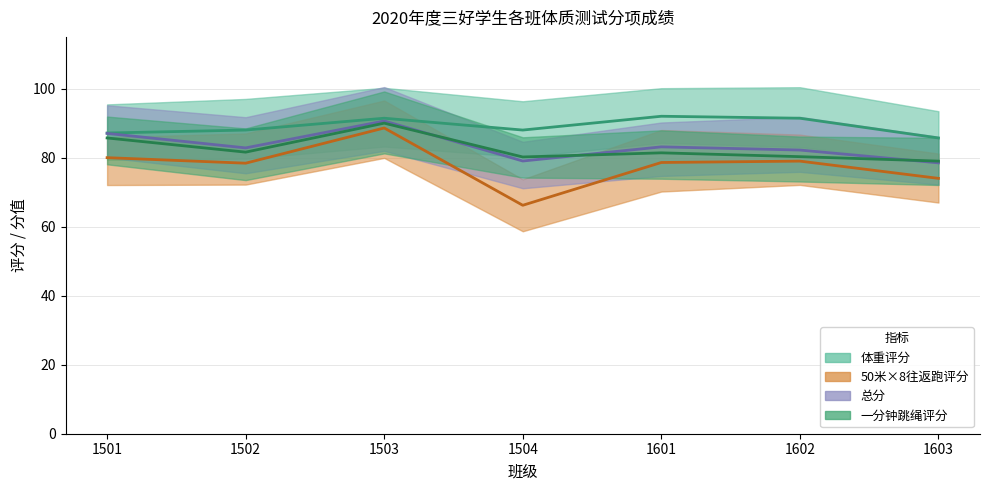

Is the value of 体重评分 at 1603 greater than the value of 一分钟跳绳评分 at 1504?

Yes